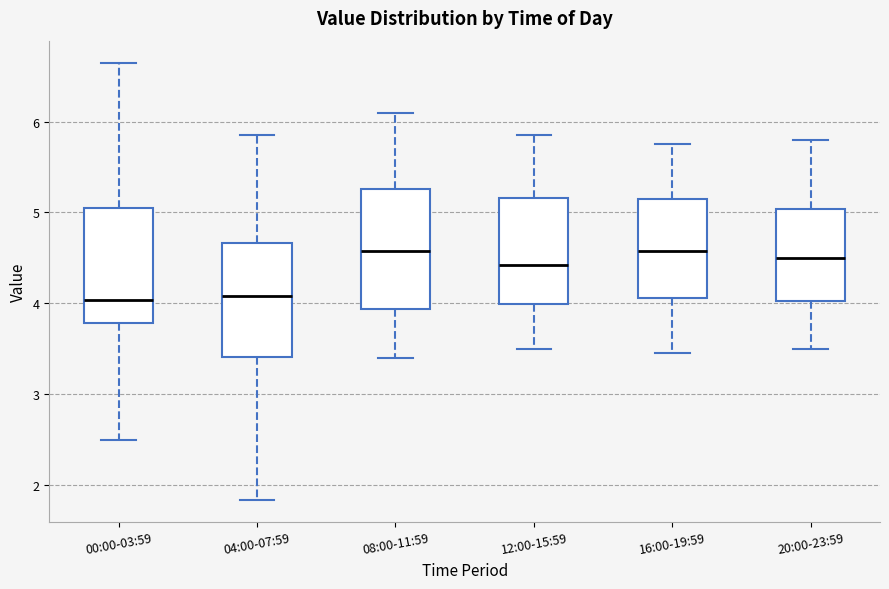

Reading left to right, read every box against the y-axis: the position of its median line, the range the box covers, and the ends of its whiskers. The values are not printed on the chart, so give them approximately, as read against the axis.

00:00-03:59: median 4.0, box 3.8 to 5.1, whiskers 2.5 to 6.7
04:00-07:59: median 4.1, box 3.4 to 4.7, whiskers 1.8 to 5.9
08:00-11:59: median 4.6, box 3.9 to 5.3, whiskers 3.4 to 6.1
12:00-15:59: median 4.4, box 4.0 to 5.2, whiskers 3.5 to 5.9
16:00-19:59: median 4.6, box 4.1 to 5.2, whiskers 3.5 to 5.8
20:00-23:59: median 4.5, box 4.0 to 5.0, whiskers 3.5 to 5.8